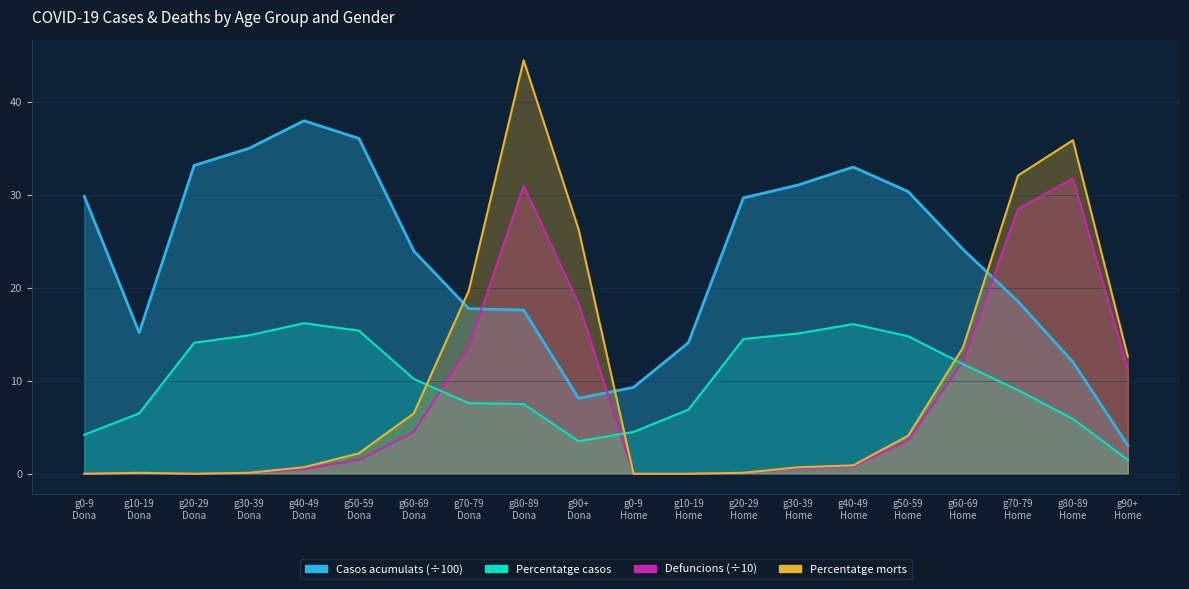

At which category is the sum across all series the highest?

g80-89
Dona